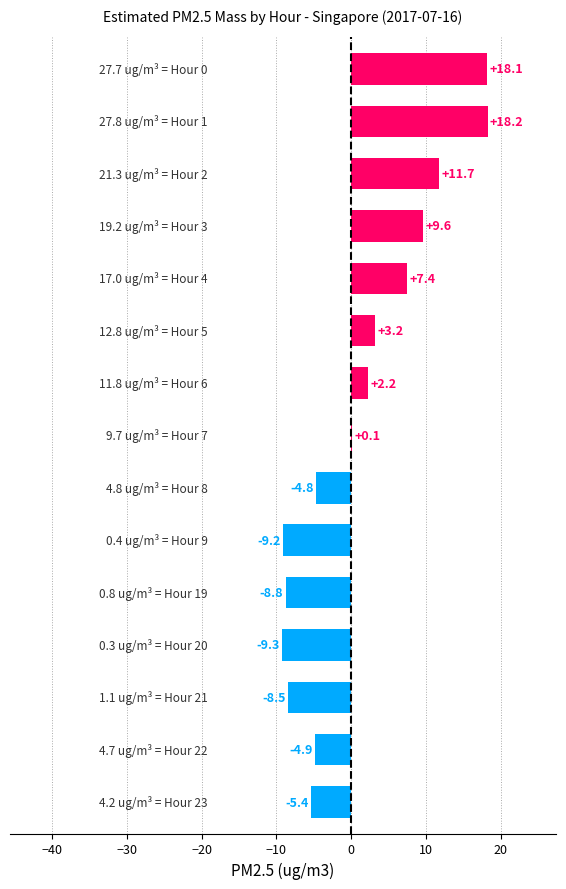

What is the greatest value displayed?

18.2